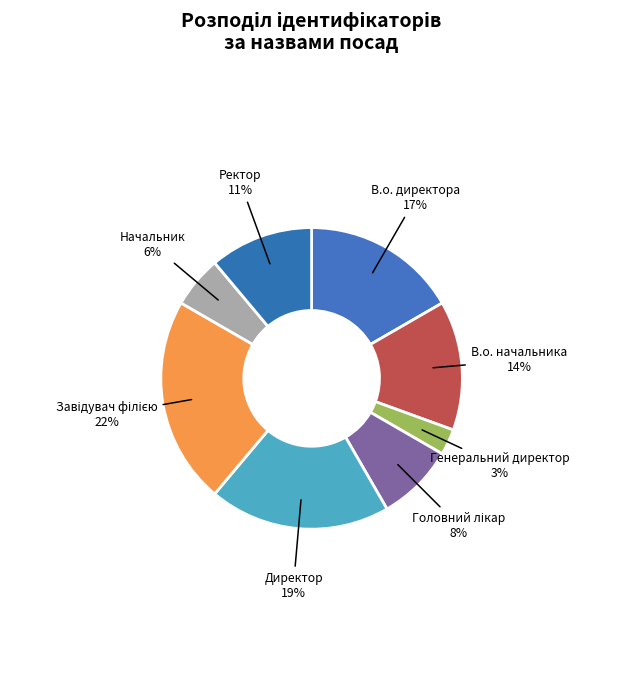

Does Ректор represent more than half of the total?

No